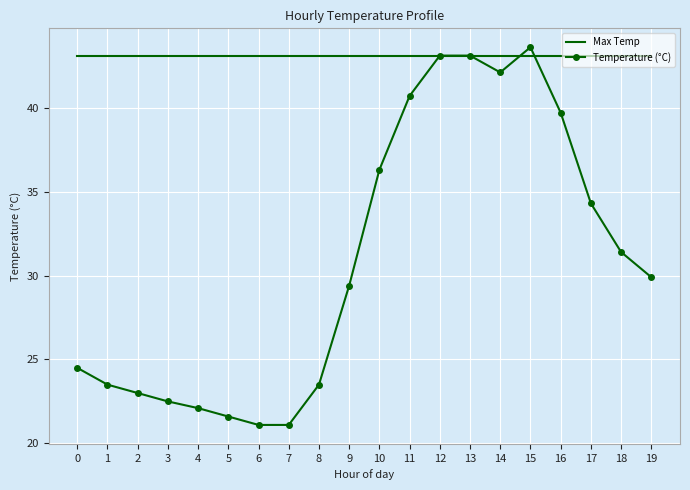

Between 6 and 13, which series saw the biggest shift?

Temperature (°C)